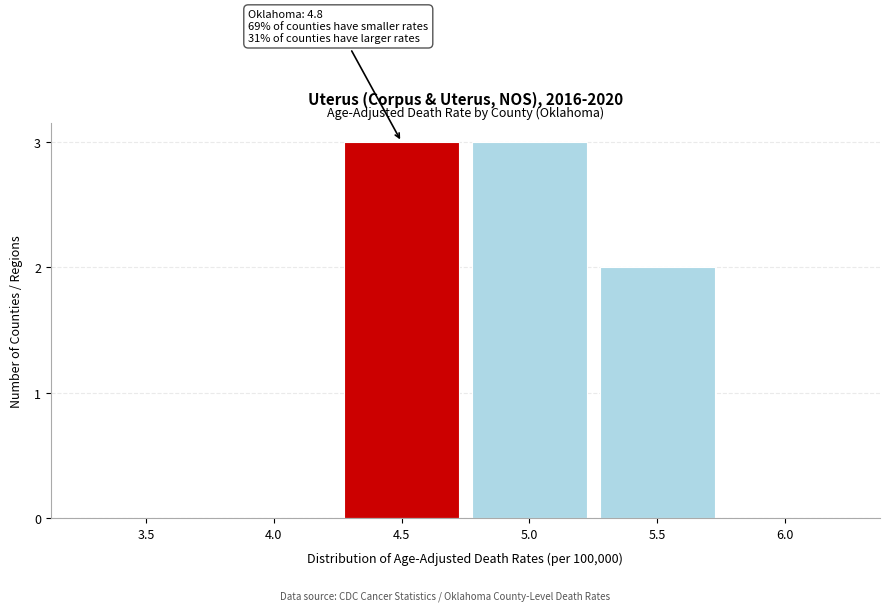

Reading right to left, what are all the values shown in this chart?

6.0=0	5.5=2	5.0=3	4.5=3	4.0=0	3.5=0